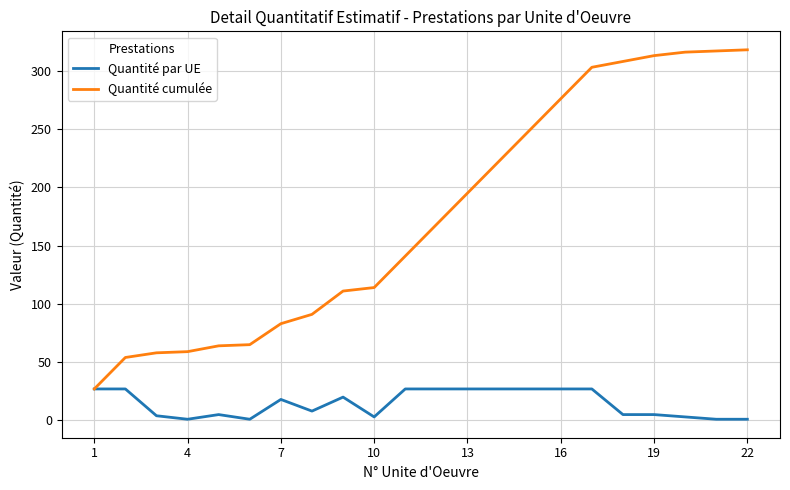

How many categories are shown in the chart?

22